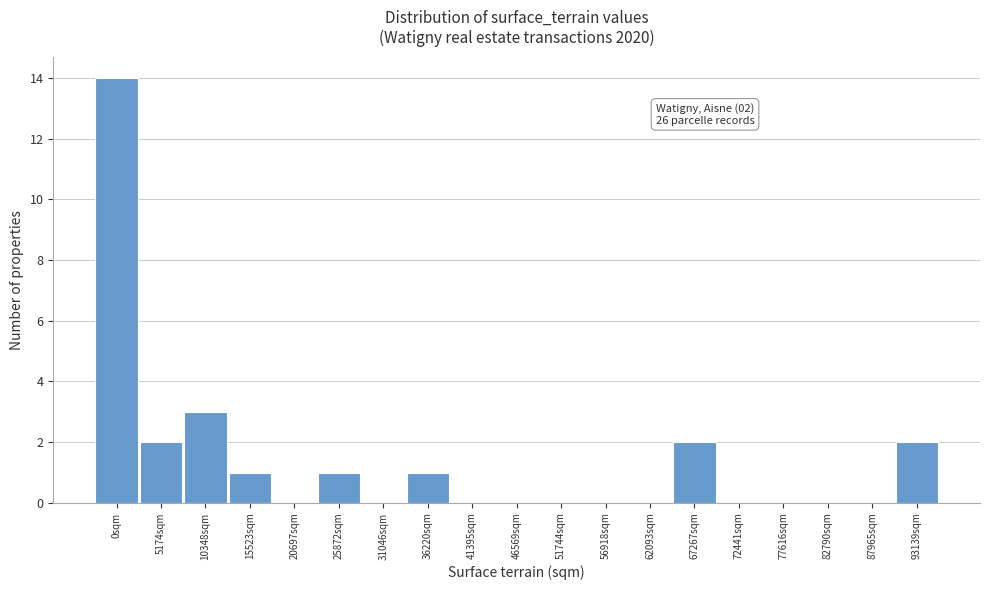

Reading right to left, extract all data points from this chart.

93139sqm=2	87965sqm=0	82790sqm=0	77616sqm=0	72441sqm=0	67267sqm=2	62093sqm=0	56918sqm=0	51744sqm=0	46569sqm=0	41395sqm=0	36220sqm=1	31046sqm=0	25872sqm=1	20697sqm=0	15523sqm=1	10348sqm=3	5174sqm=2	0sqm=14